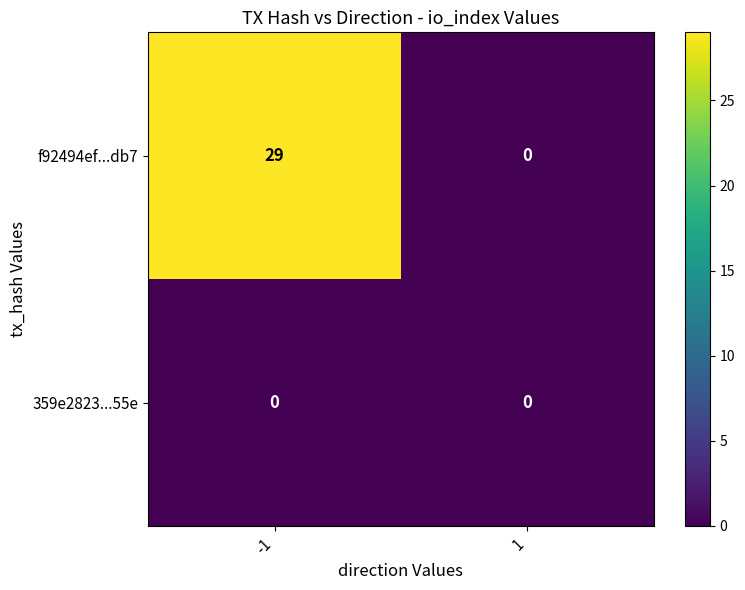

List the series in order of their peak value, lowest first.

359e2823...55e, f92494ef...db7